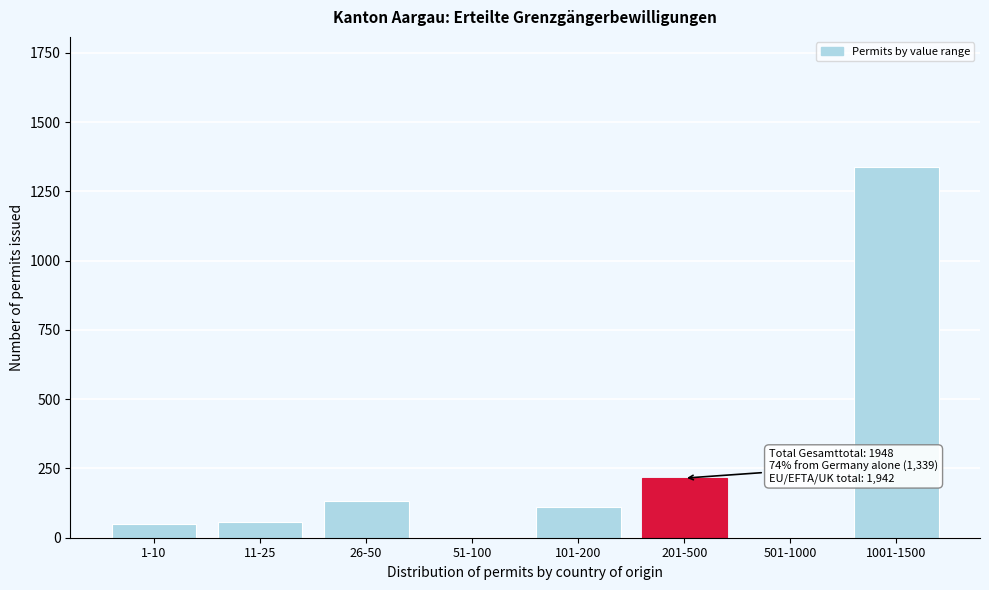

Reading left to right, what are all the values shown in this chart?

1-10=48	11-25=58	26-50=132	51-100=0	101-200=110	201-500=215	501-1000=0	1001-1500=1339